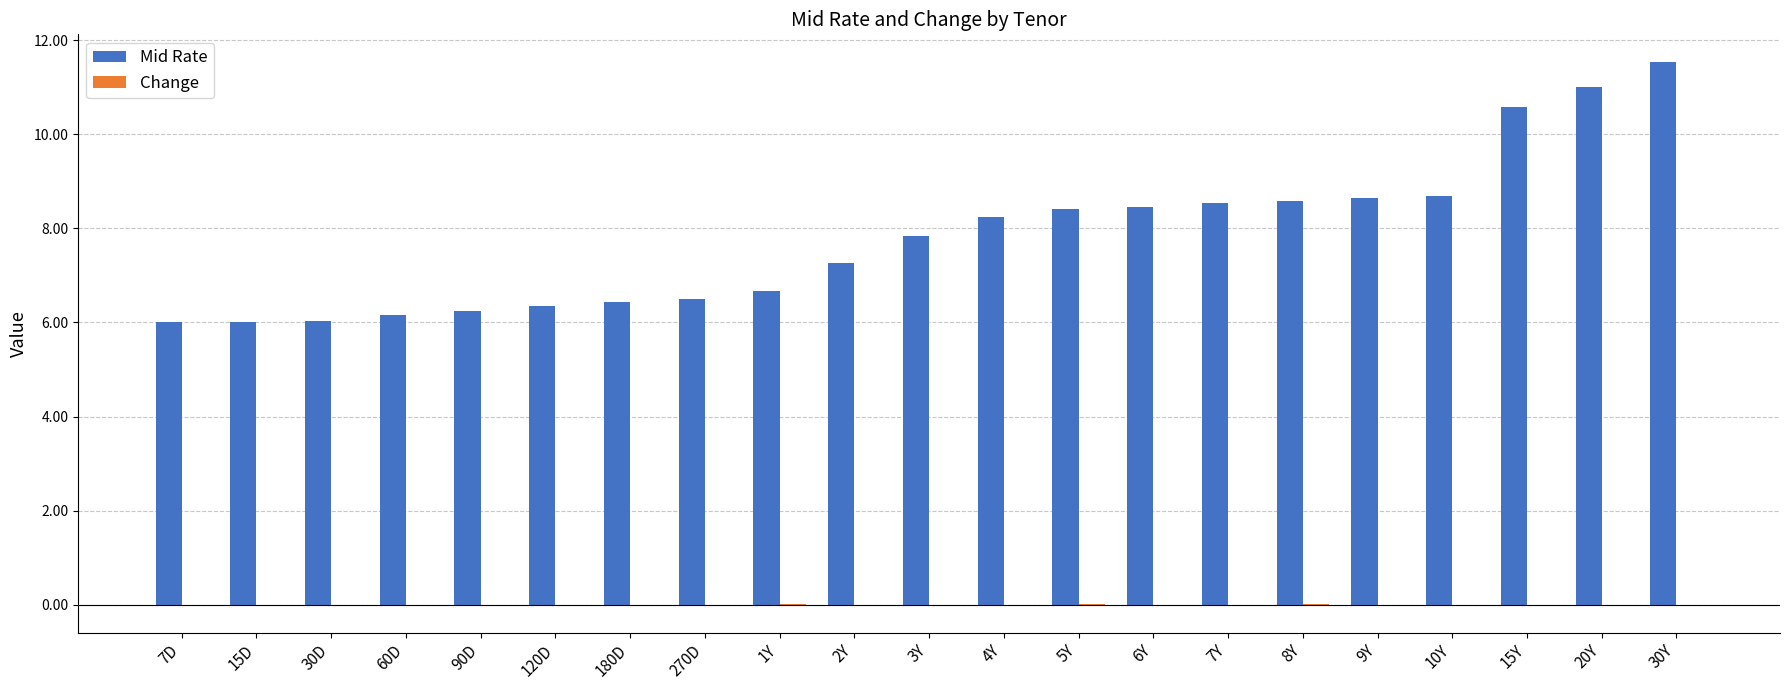

The value of Mid Rate at 270D is 6.5. True or false?

True